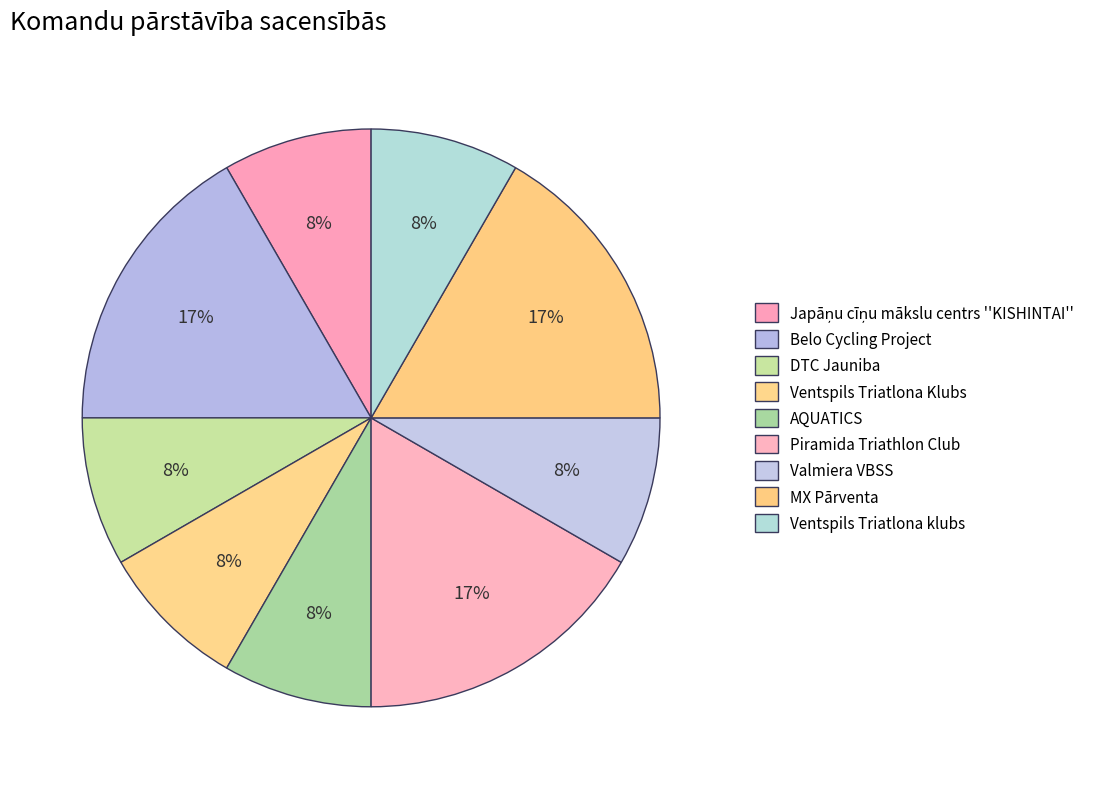

Count the number of slices in the pie.

9